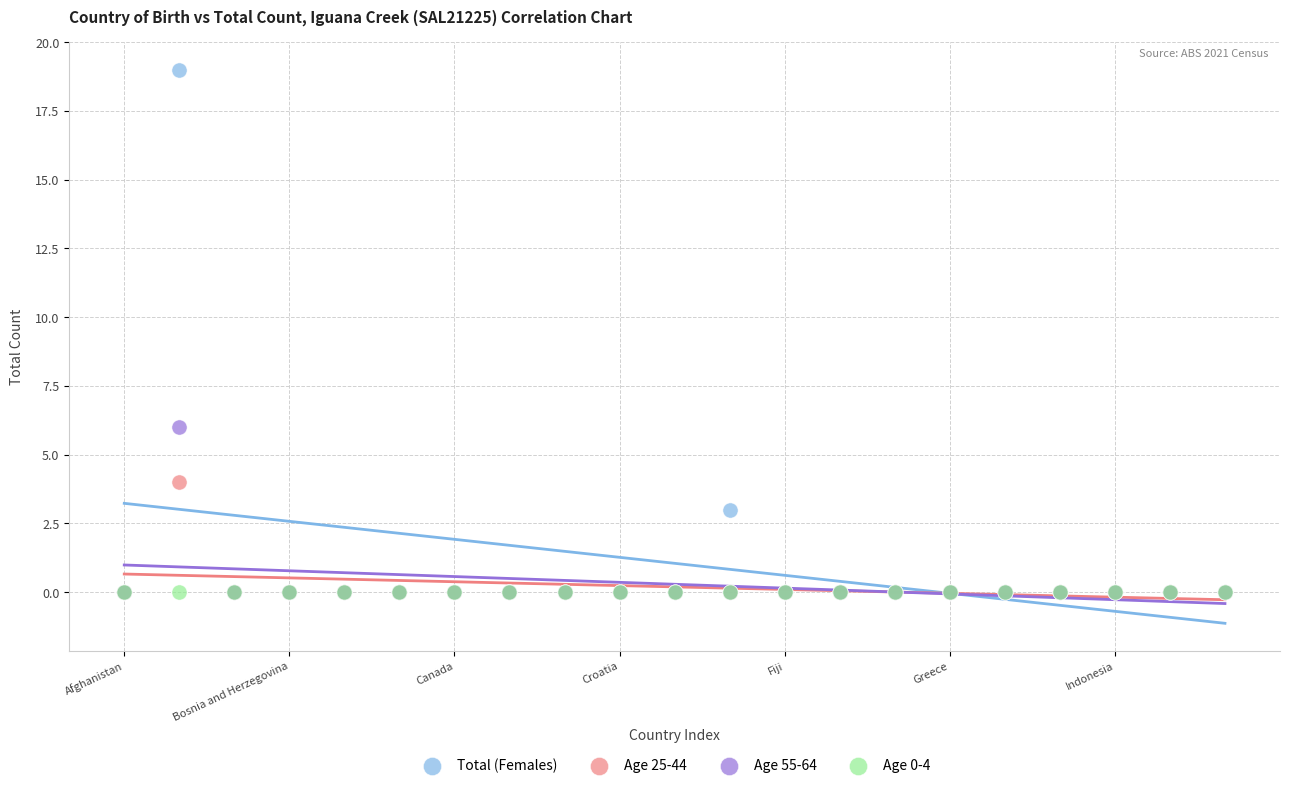

Across all series, what Y value is closest to 9?

6